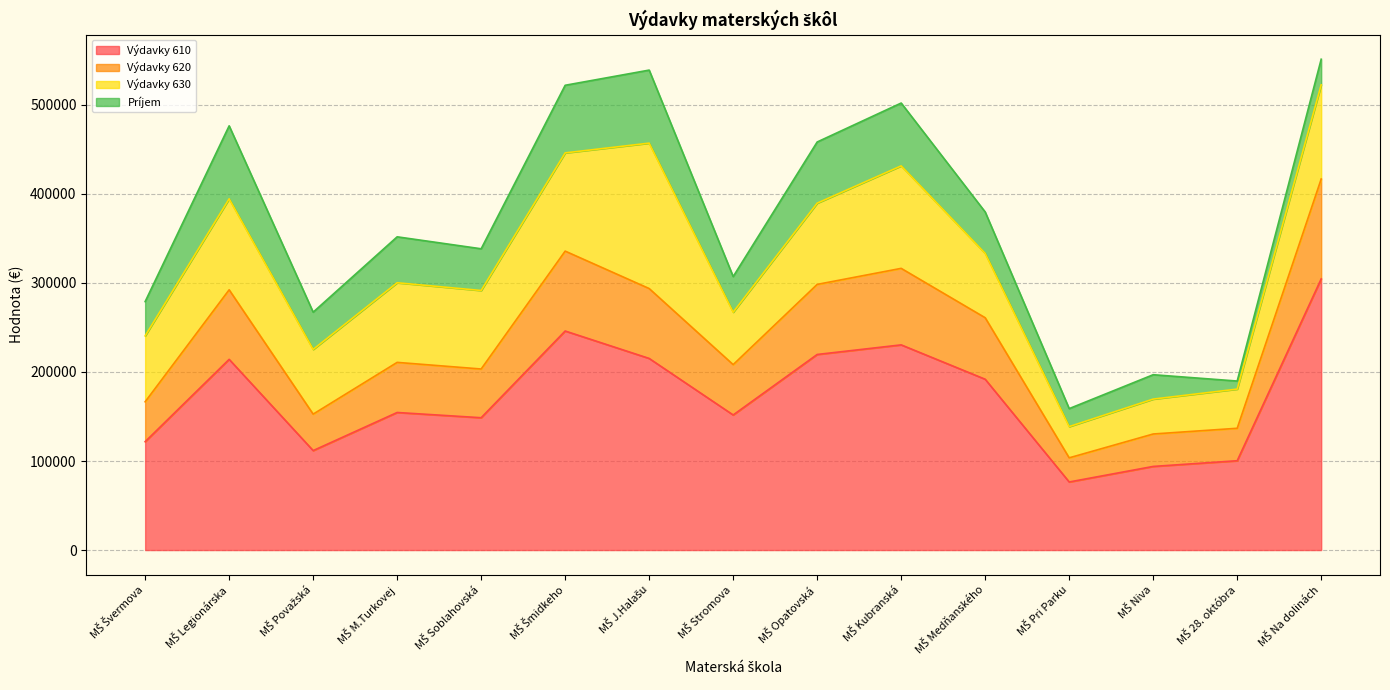

What is the minimum value for Výdavky 610?

76451